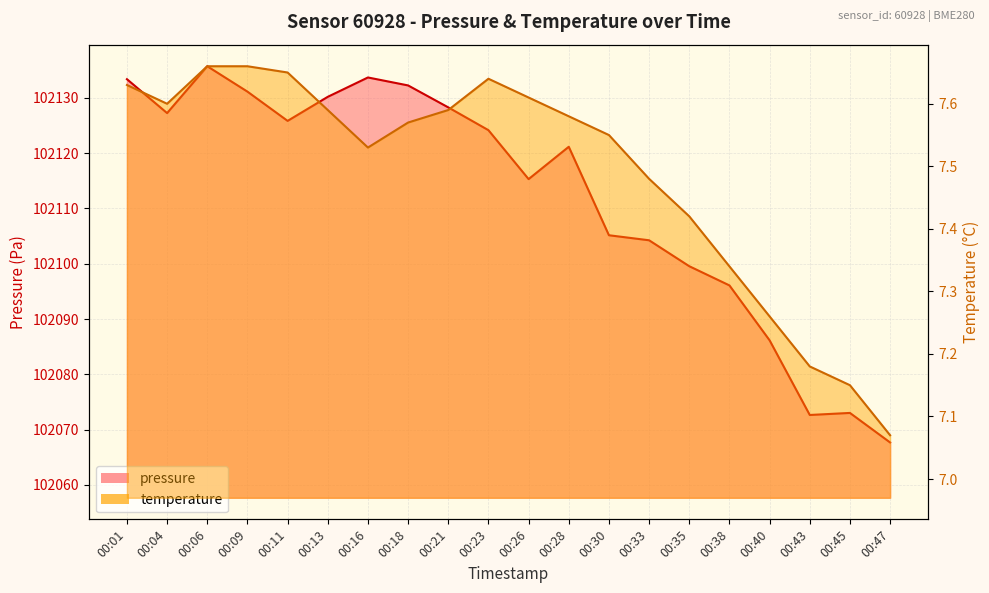

How many values in the pressure series are below 102124?

10